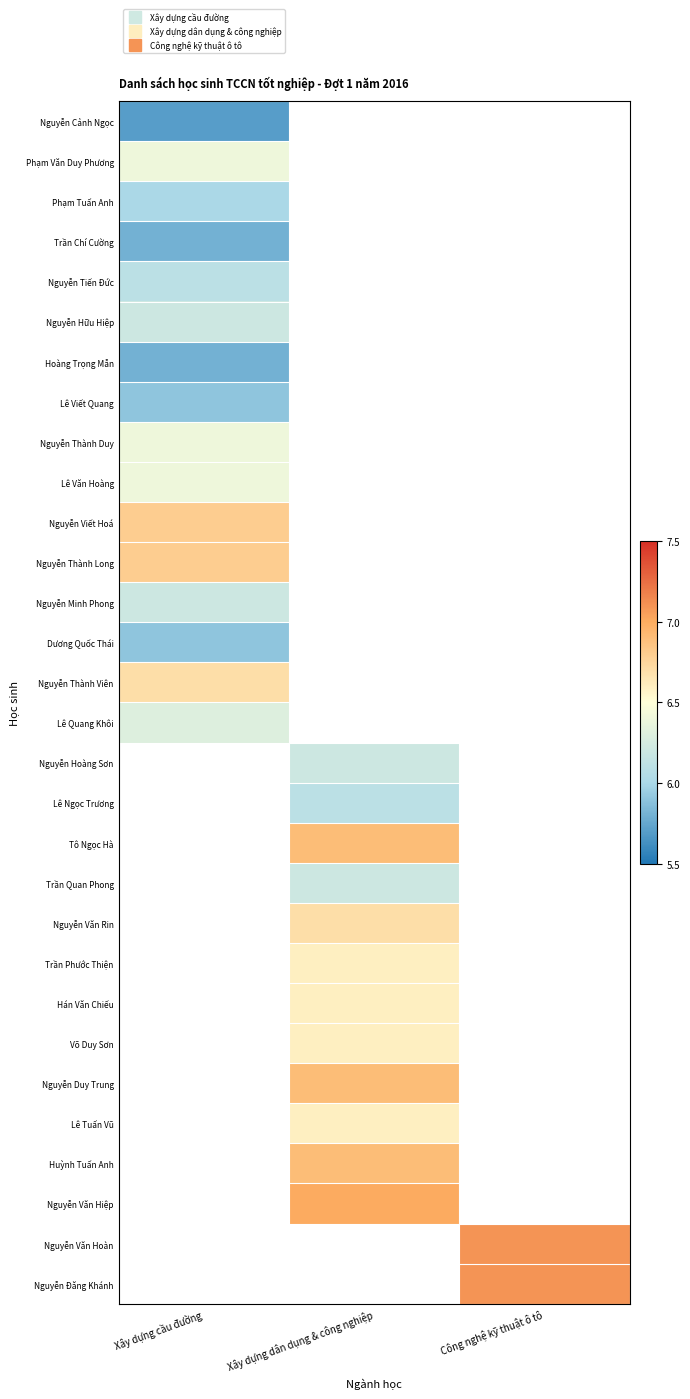

At how many categories does at least one series exceed 3?

3